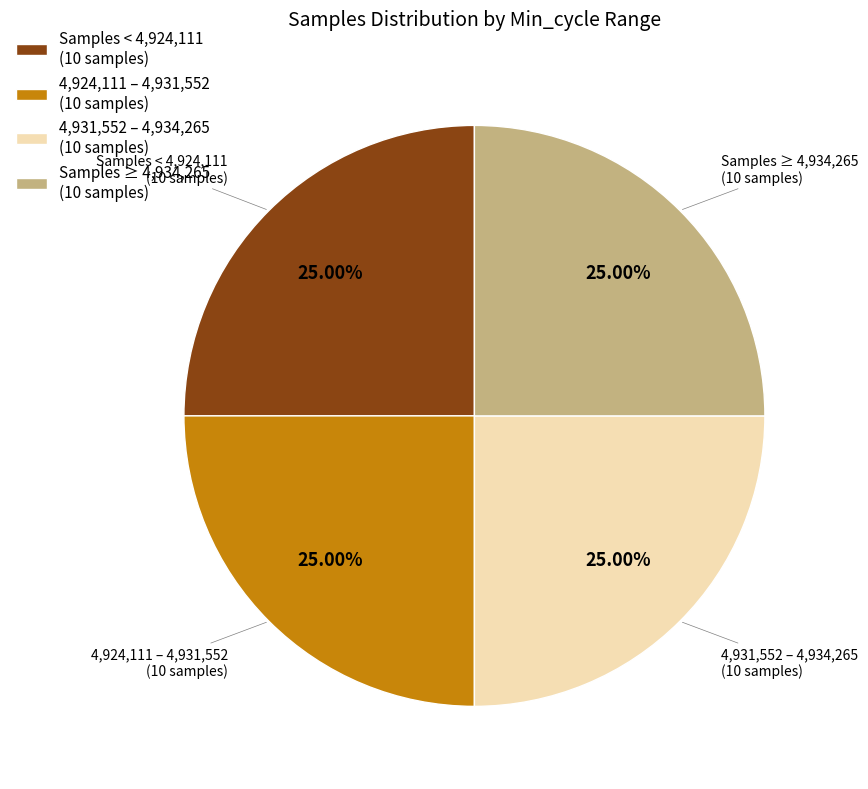

Approximately how many times larger is the value at 4,924,111 – 4,931,552 (10 samples) compared to Samples ≥ 4,934,265 (10 samples)?

1.0